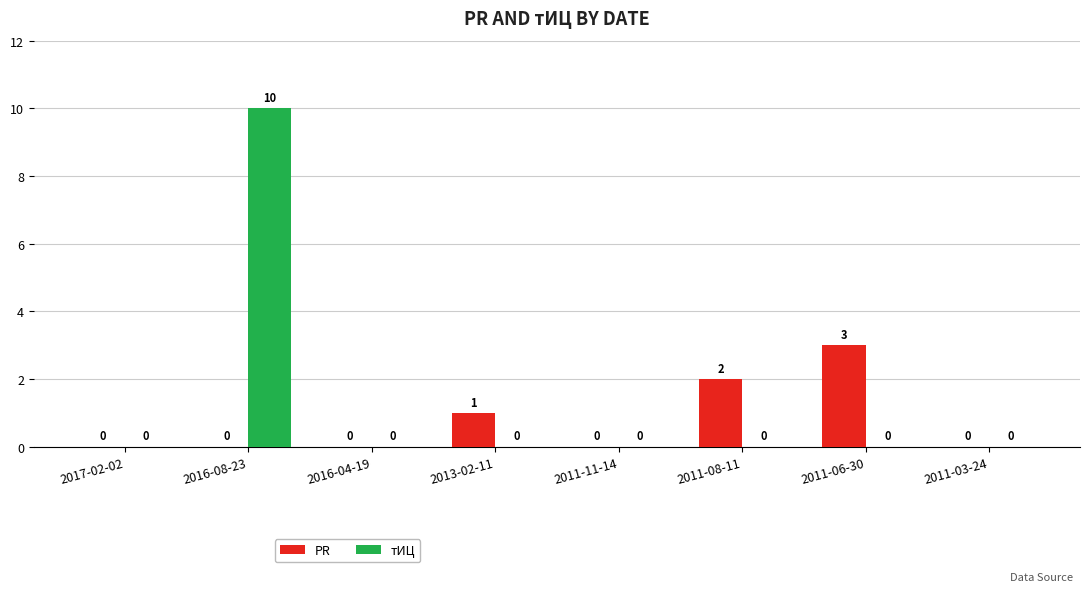

Which series has the largest total across all categories?

тИЦ